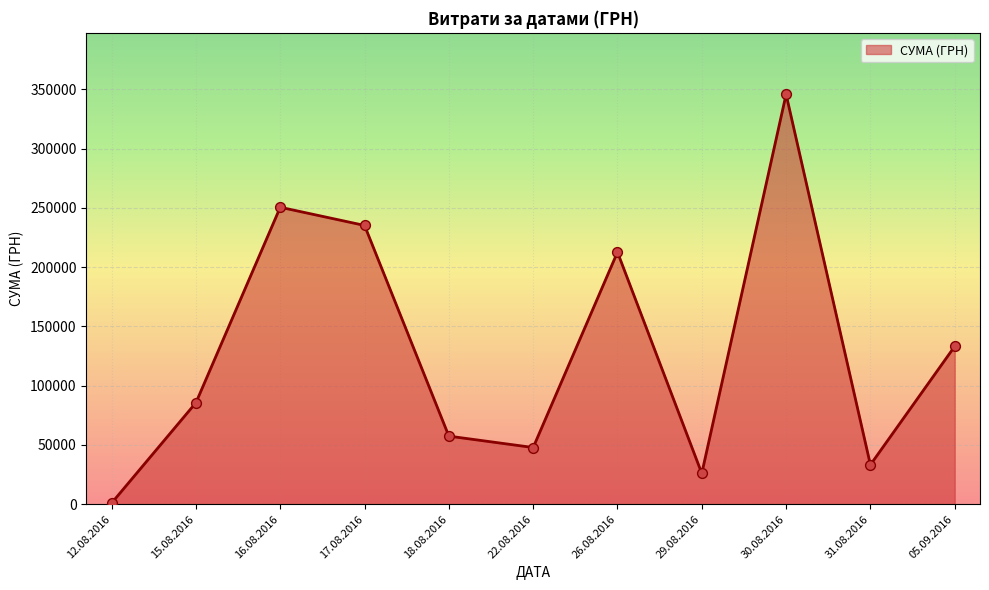

What is the change in value from 15.08.2016 to 16.08.2016?

+164804.0